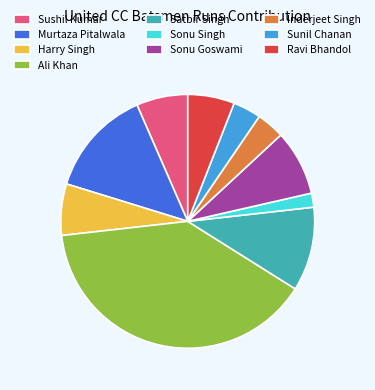

Which has a higher value, Harry Singh or Ali Khan?

Ali Khan